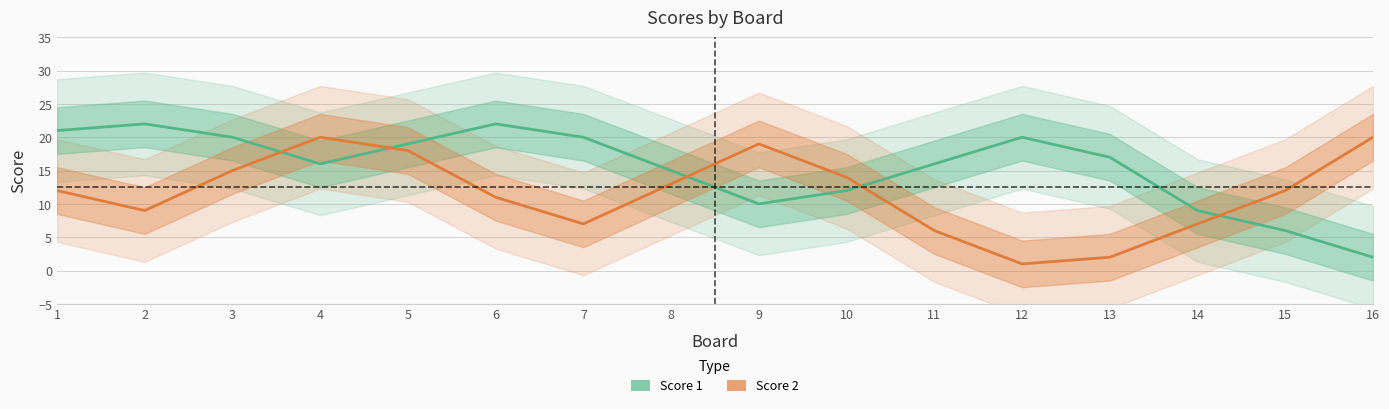

Which category has the lowest value in the Score 1 series?

16